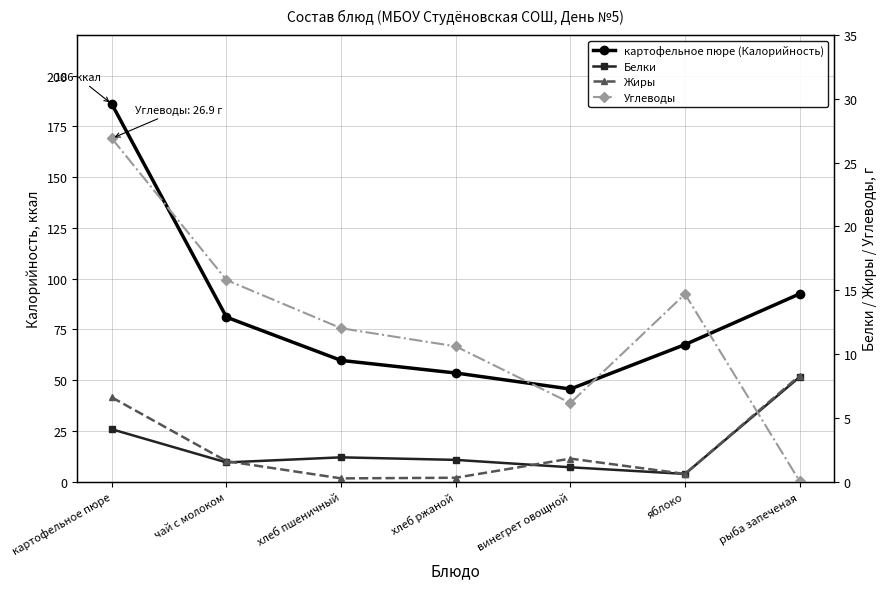

What is the value of the Жиры point at the 3rd from the left?

0.2